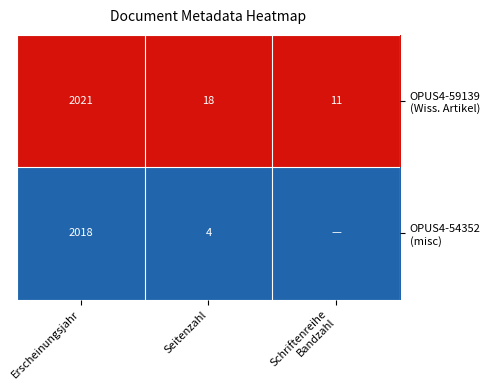

What is the total value across all series at Erscheinungsjahr?

4039